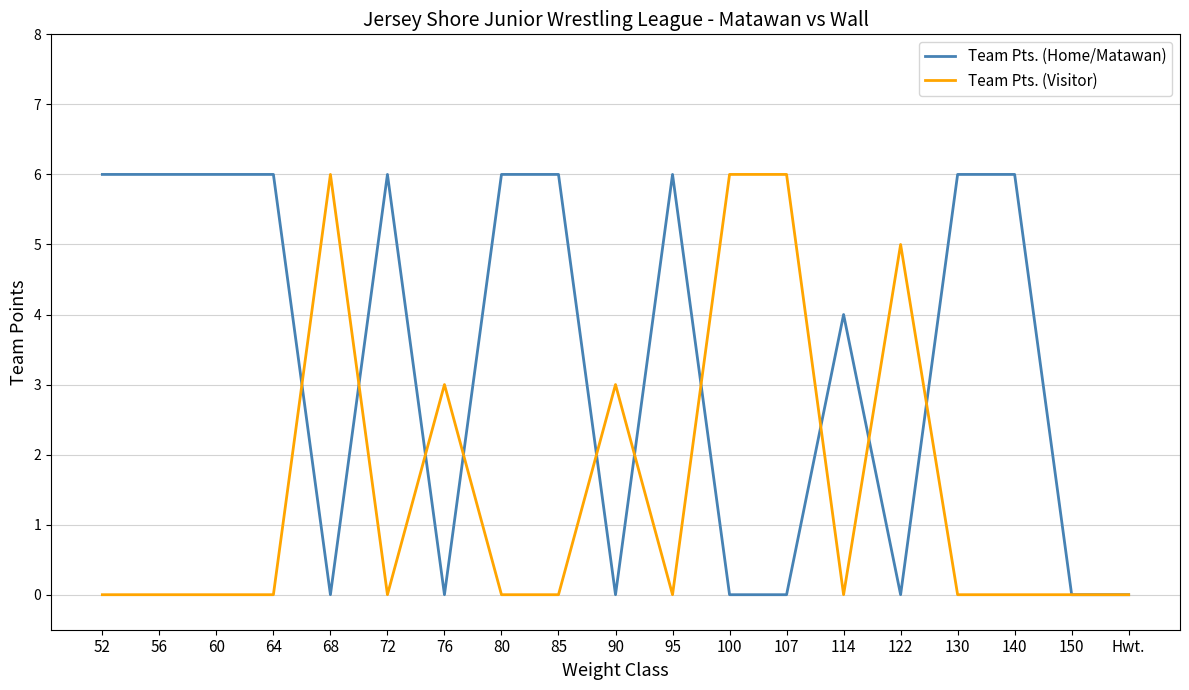

Reading left to right, what are all the values shown in this chart?

Team Pts. (Home/Matawan): 52=6	56=6	60=6	64=6	68=0	72=6	76=0	80=6	85=6	90=0	95=6	100=0	107=0	114=4	122=0	130=6	140=6	150=0	Hwt.=0
Team Pts. (Visitor): 52=0	56=0	60=0	64=0	68=6	72=0	76=3	80=0	85=0	90=3	95=0	100=6	107=6	114=0	122=5	130=0	140=0	150=0	Hwt.=0